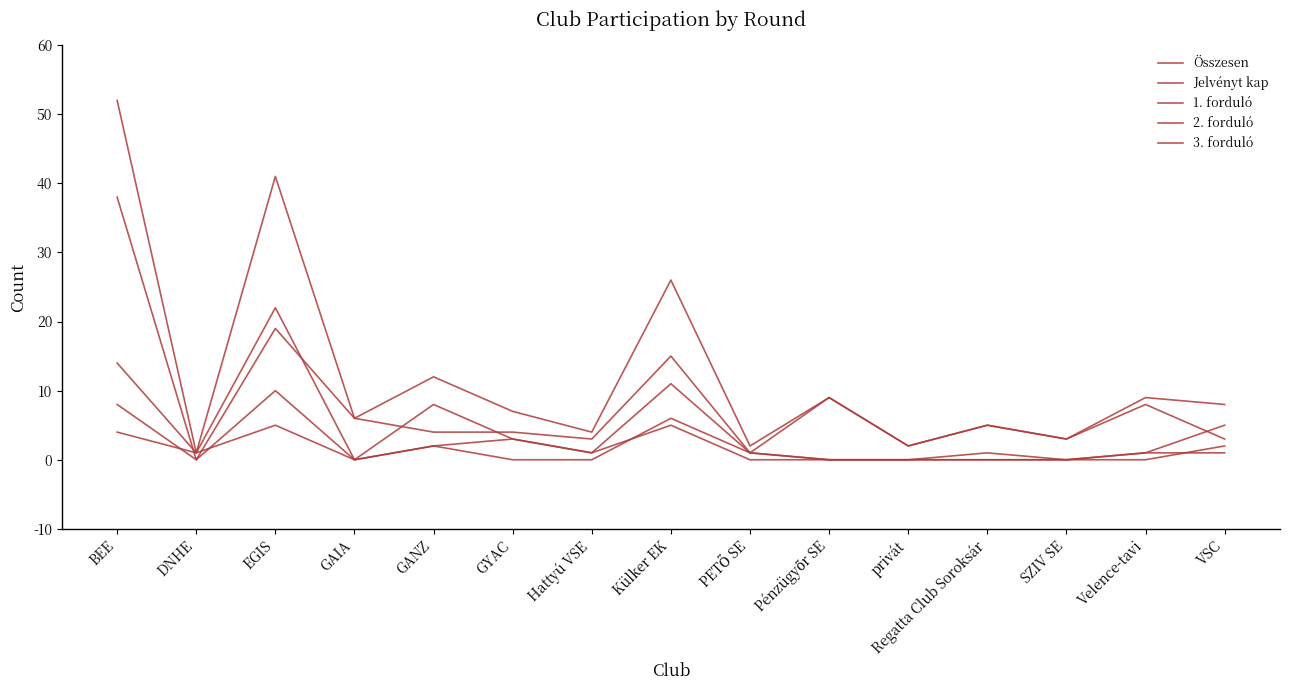

Does the chart have visible grid lines?

No